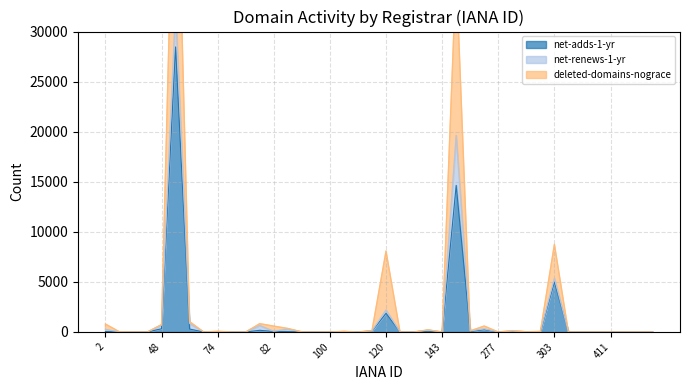

At which label does net-adds-1-yr first exceed 1?

2